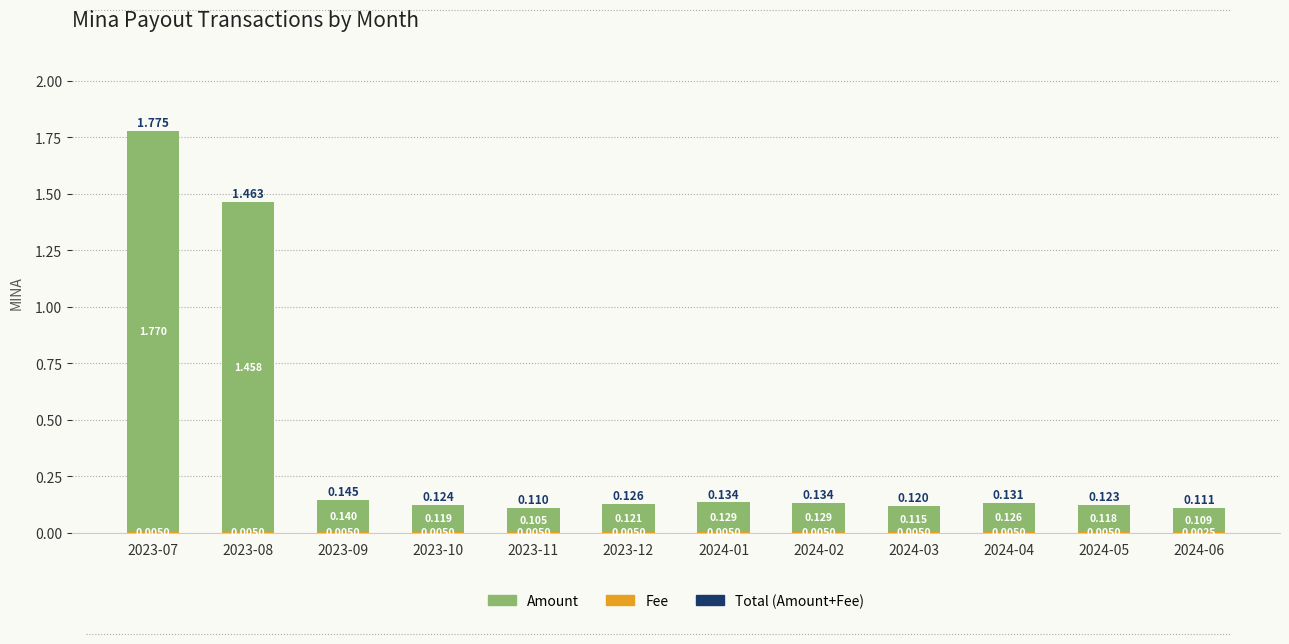

Are the bars grouped side by side (vs. stacked)?

No